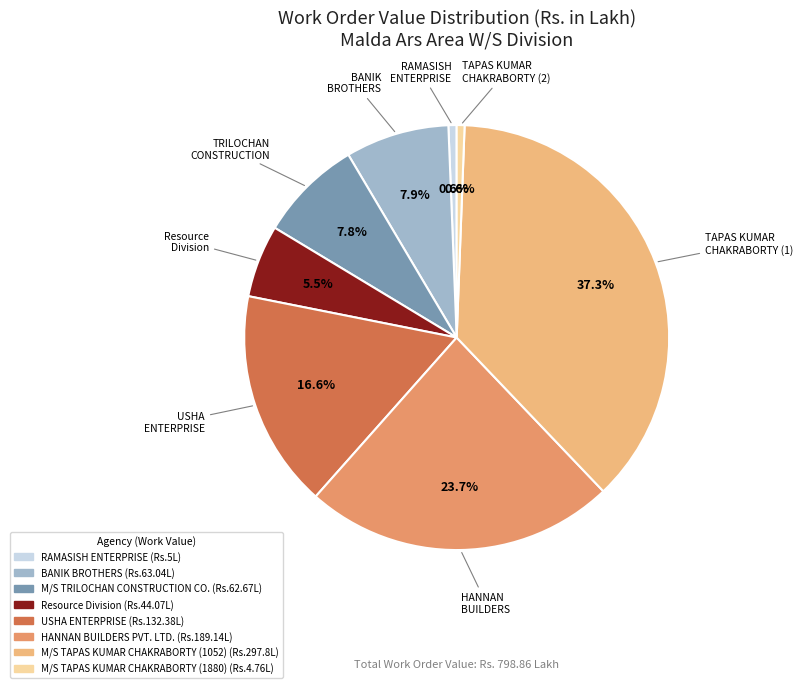

Is it true that HANNAN BUILDERS PVT. LTD. is 17% of the pie?

False